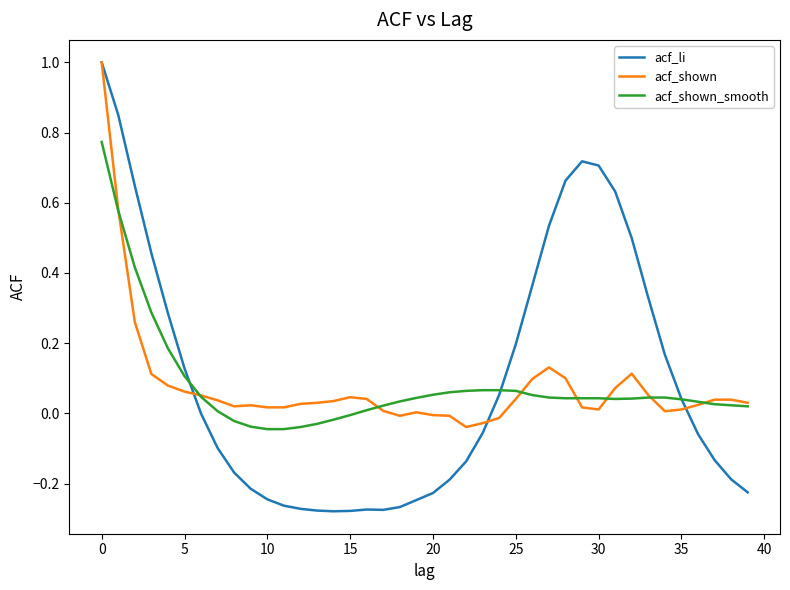

What is the maximum value for acf_li?

1.0